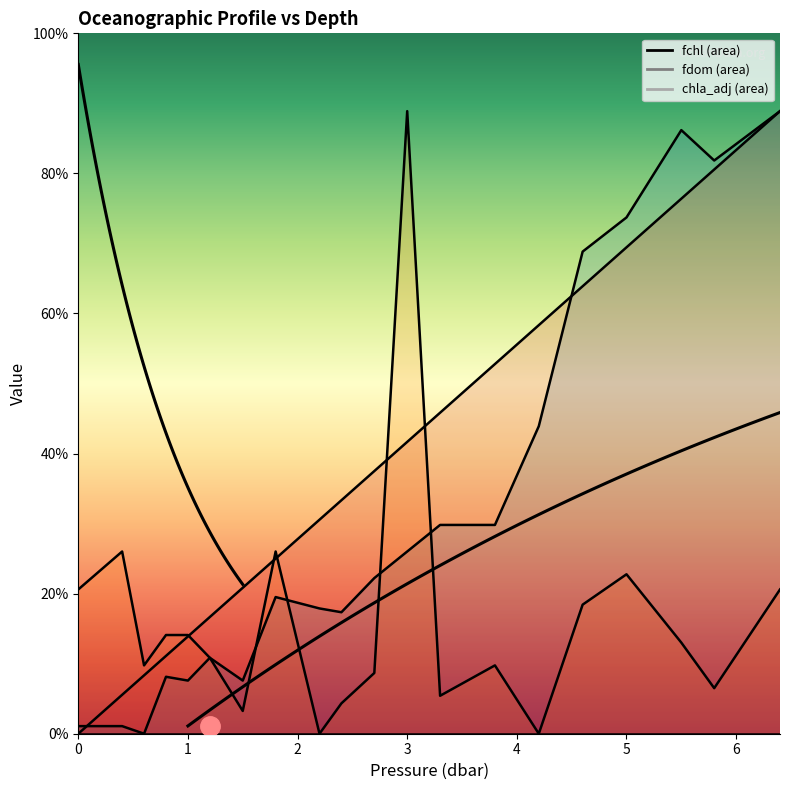

The value of p at 5.5 is 1.4. True or false?

False